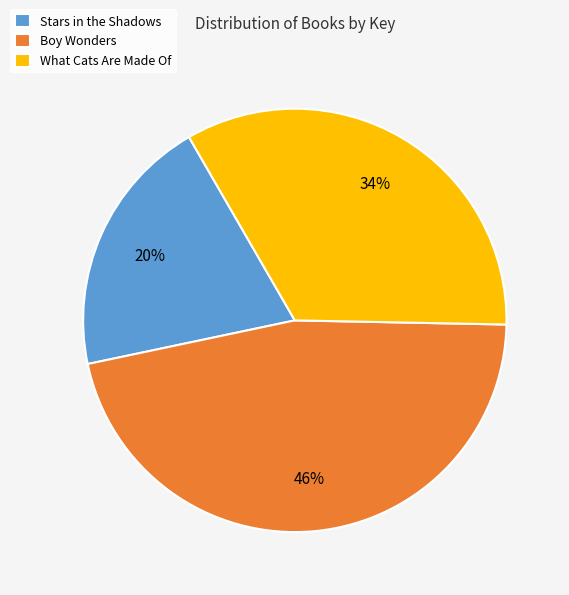

Which slice is the largest?

Boy Wonders